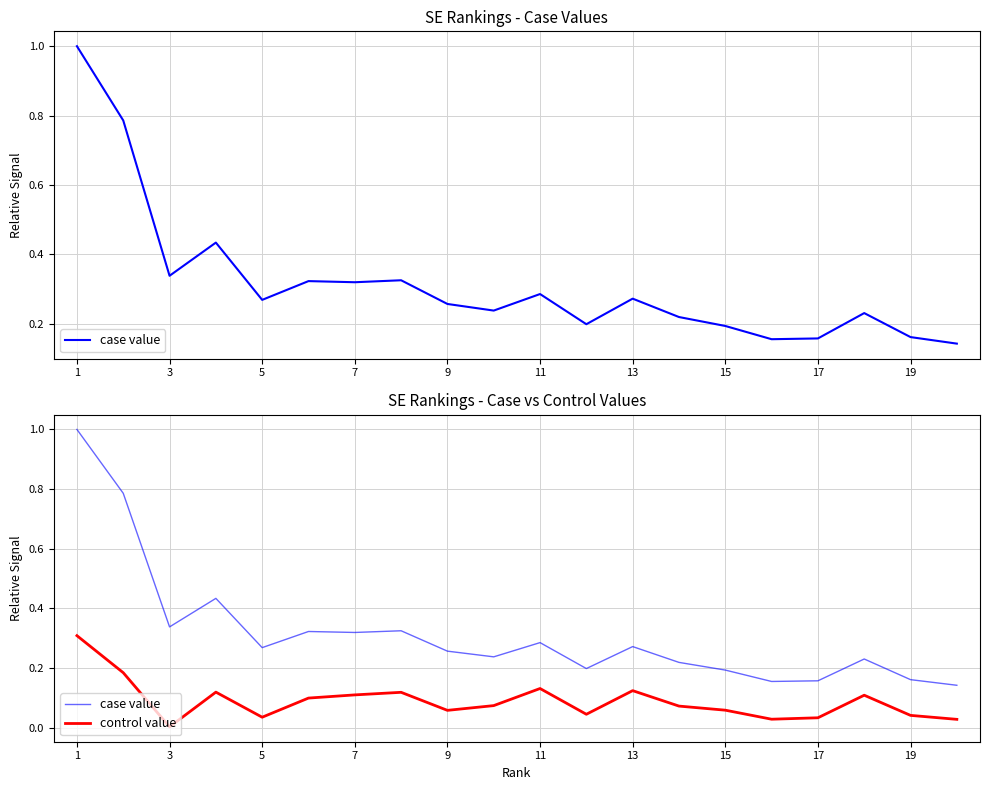

At which category is the sum across all series the highest?

1